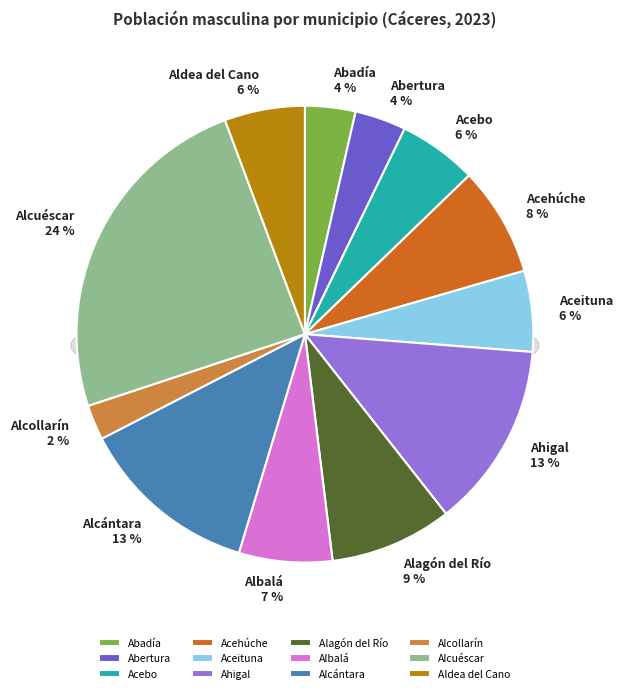

What percentage is the Albalá slice, to the nearest percent?

7%